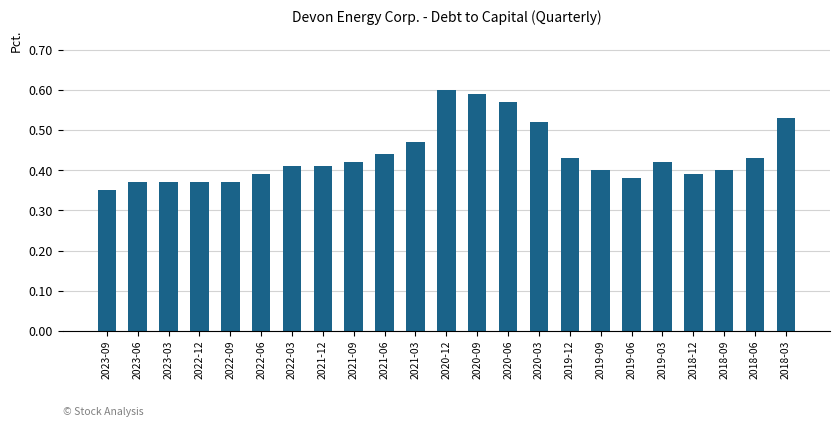

What is the sum of the values at 2019-03 and 2020-09?

1.0